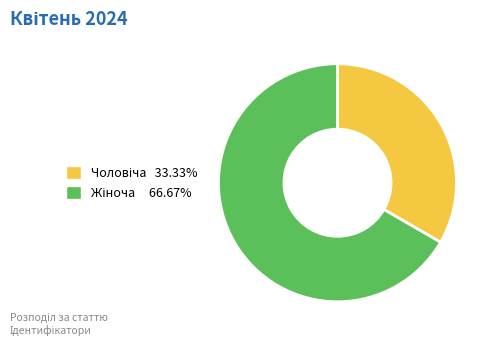

Rank the categories by value from highest to lowest.

Жіноча, Чоловіча